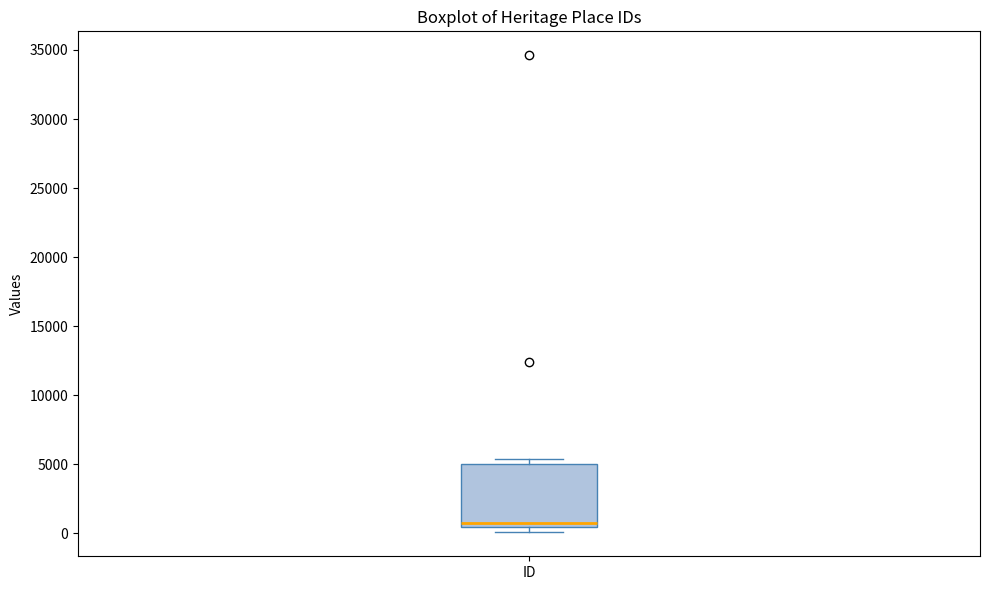

Read this box plot against the y-axis: the position of the median line, the range covered by the box, and the ends of both whiskers. The values are not printed on the chart, so give them approximately, as read against the axis.

median 1000, box 500 to 5000, whiskers 0 to 5500